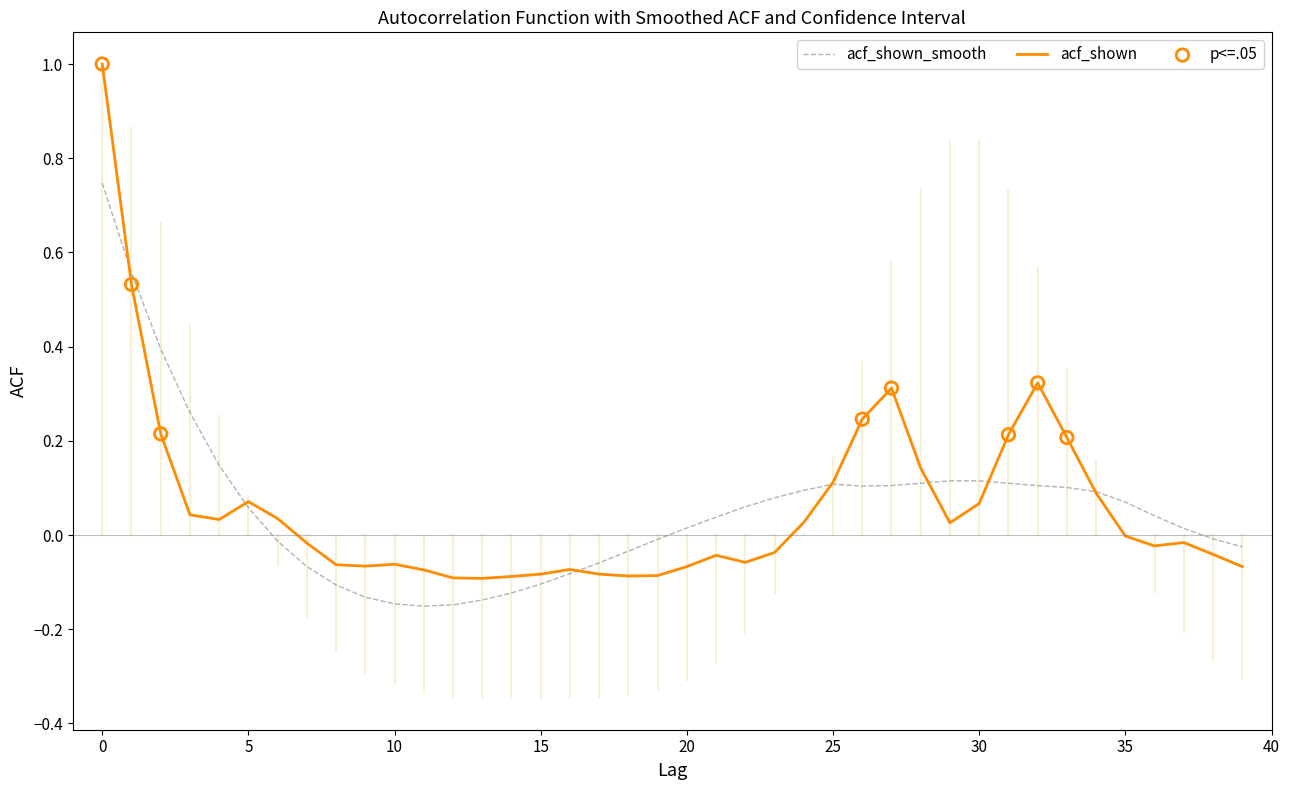

What is the maximum value for acf_shown?

1.0